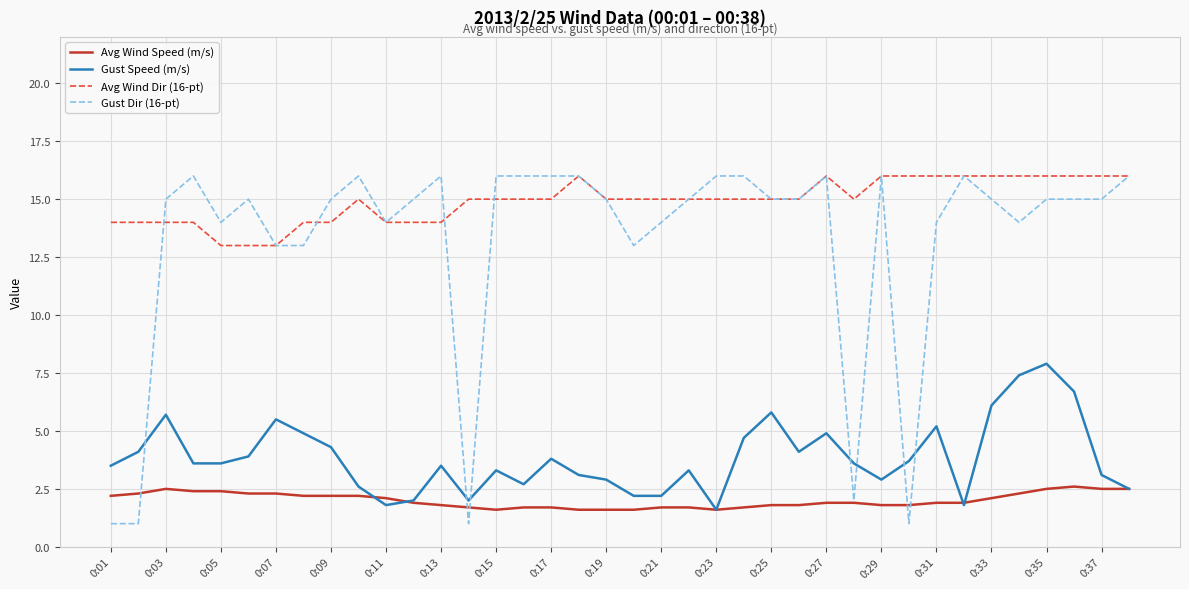

What is the minimum value shown in the chart?

1.0